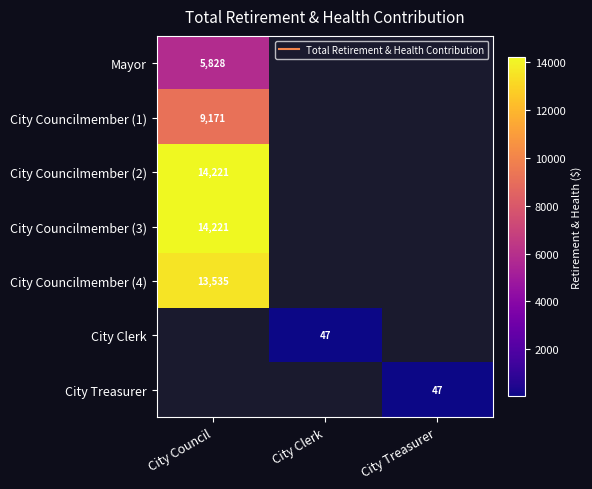

True or false: City Councilmember (2) has a value of 0 at City Clerk.

True